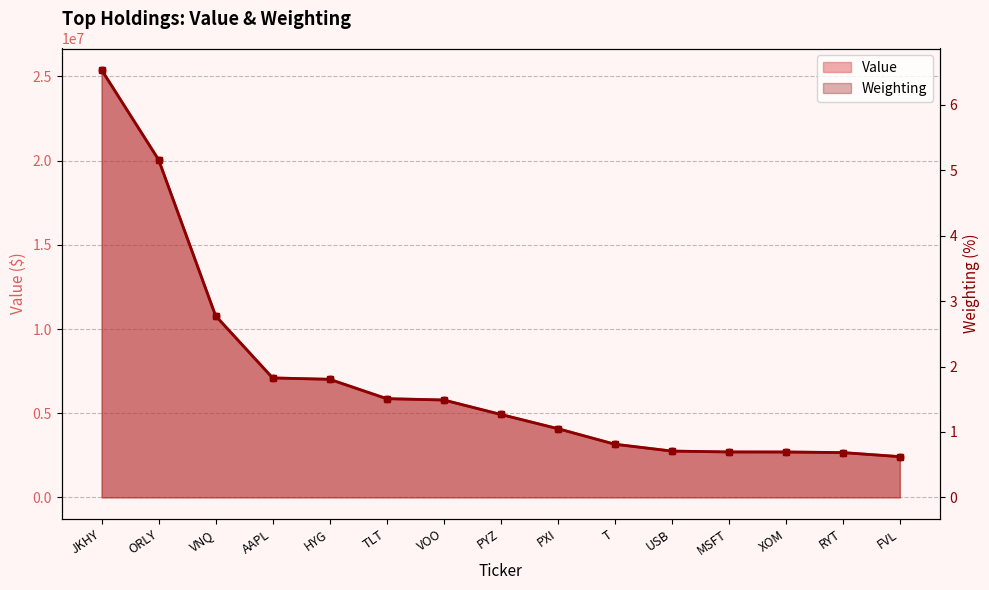

What is the label of the 10th point from the right?

TLT